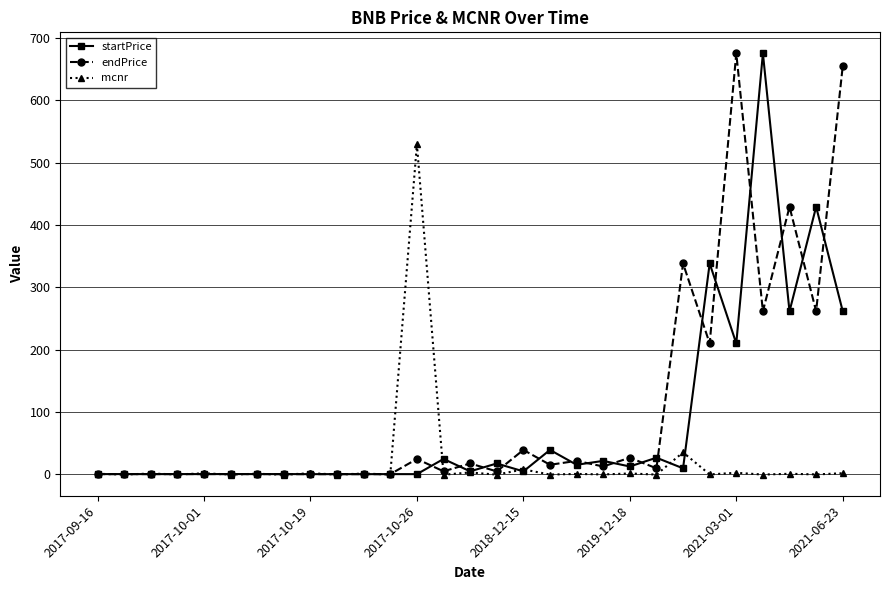

What is the maximum value shown in the chart?

675.1